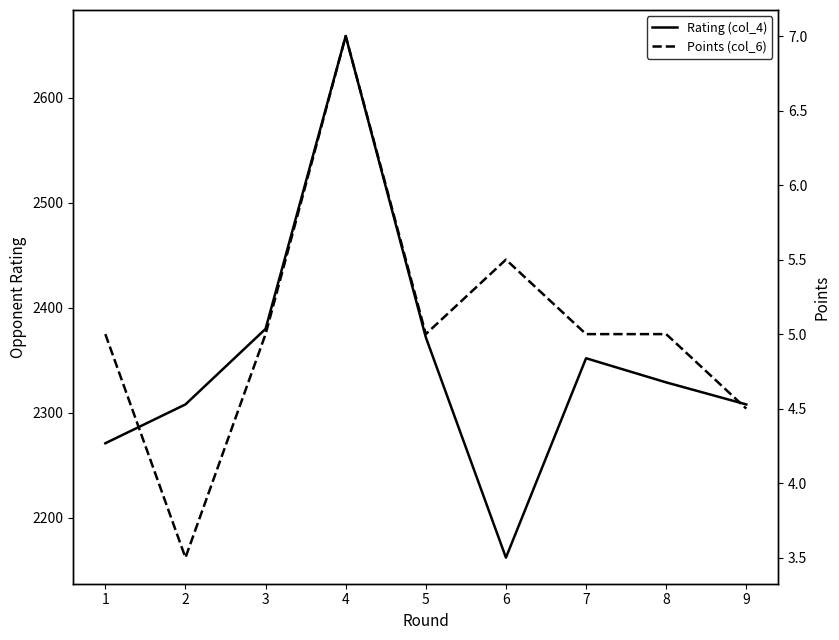

Which series has the widest spread of values?

Rating (col_4)